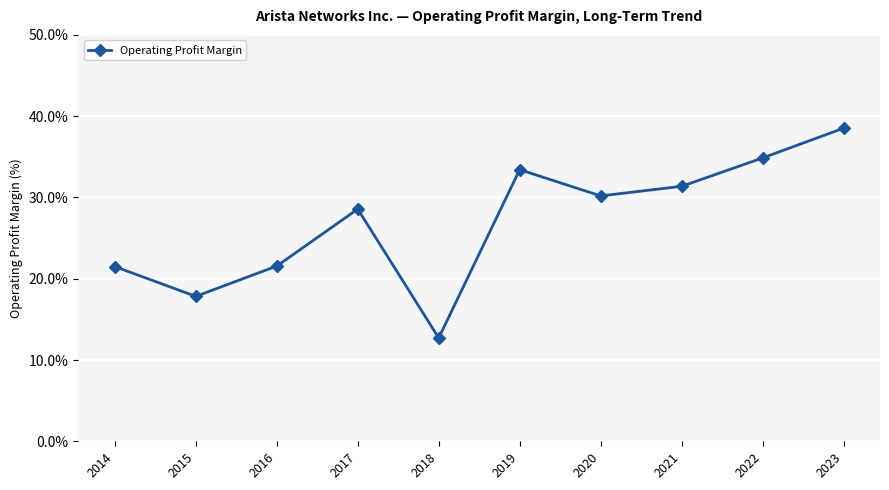

Does the chart have visible grid lines?

Yes